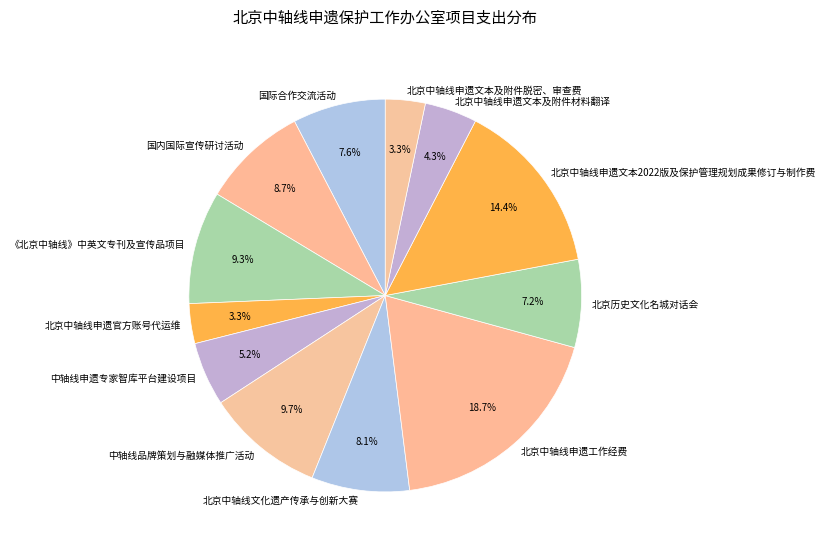

To the nearest percent, what is the difference between the 国际合作交流活动 and 北京中轴线申遗文本2022版及保护管理规划成果修订与制作费 slice percentages?

7%